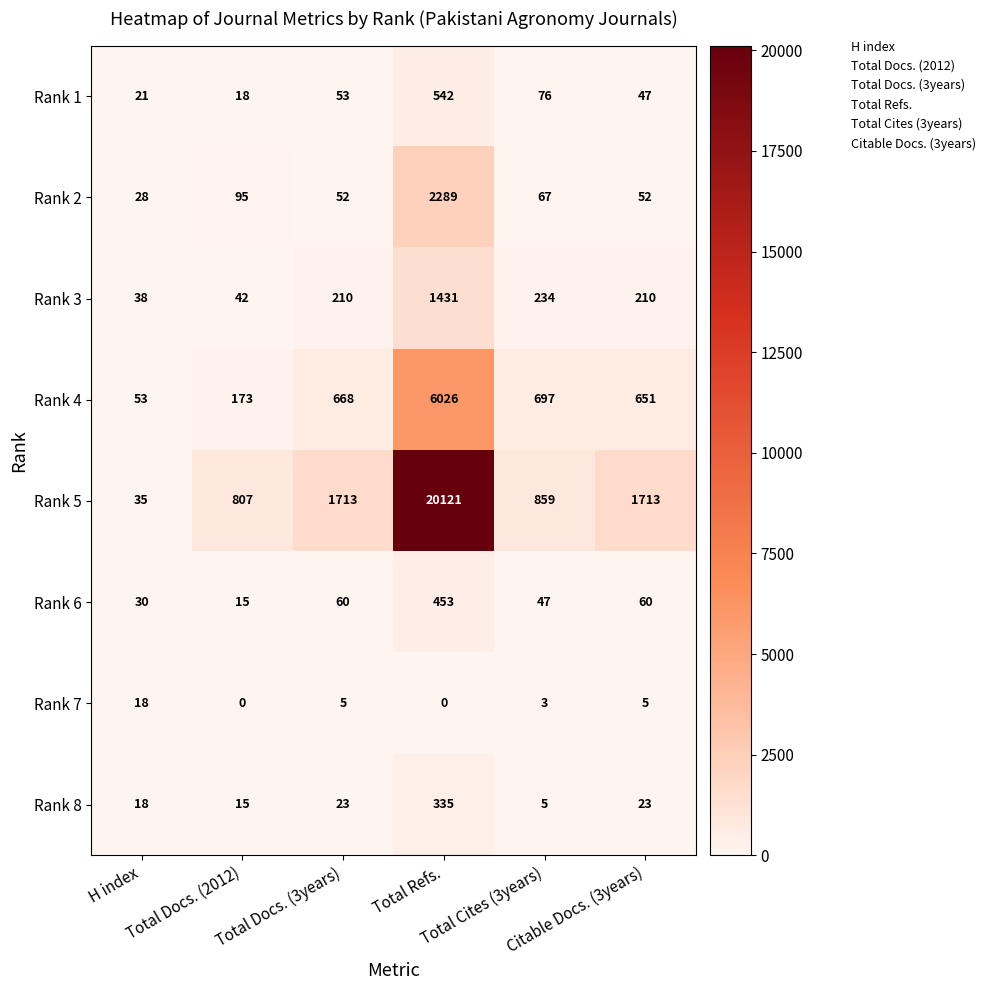

What is the sum of all Rank 1 values?

757